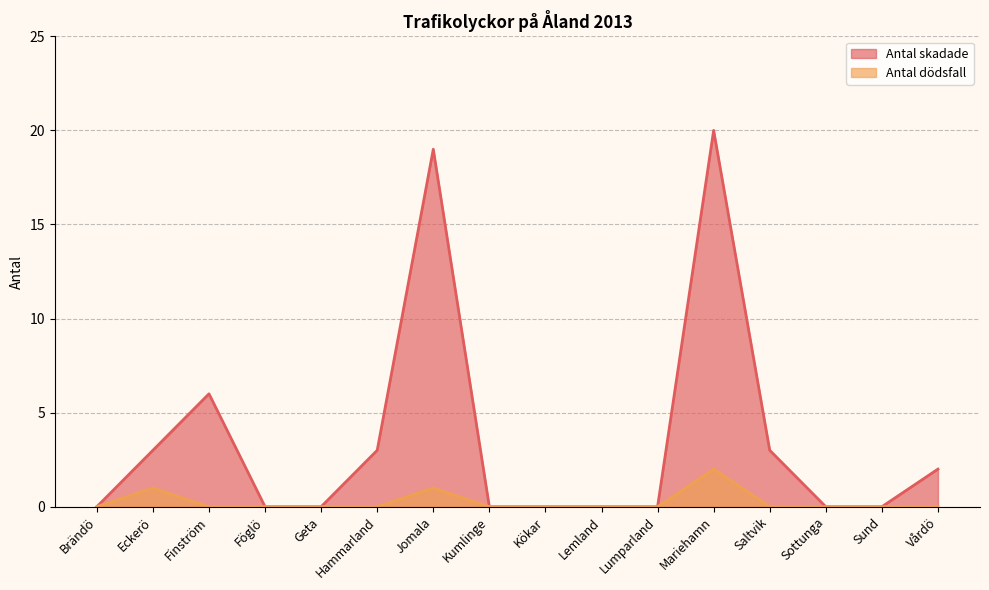

What is the sum of all Antal skadade values?

56